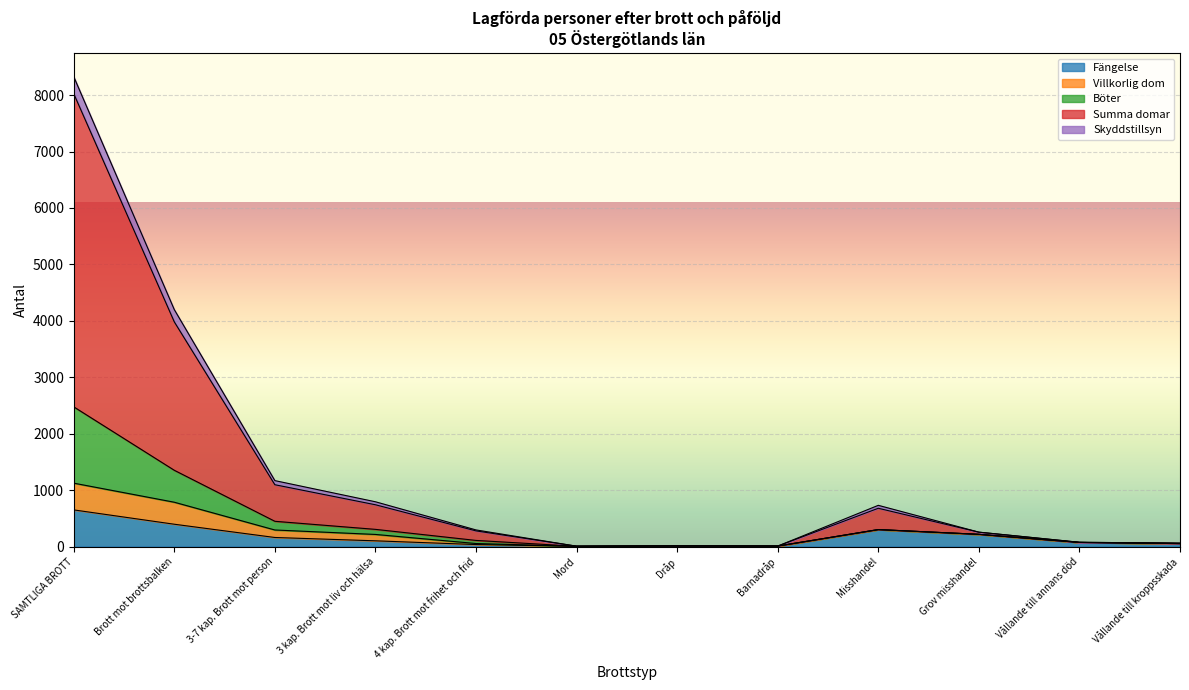

Is the value of Fängelse at Mord greater than the value of Summa domar at 3 kap. Brott mot liv och hälsa?

No